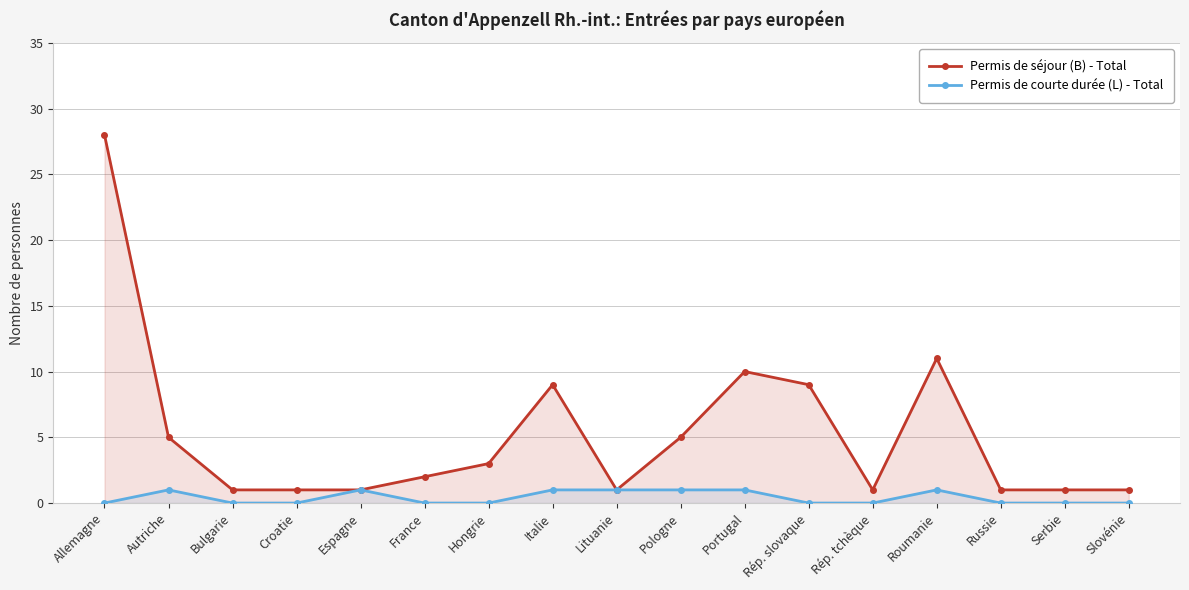

True or false: Permis de séjour (B) - Total and Permis de courte durée (L) - Total cross at least once.

False